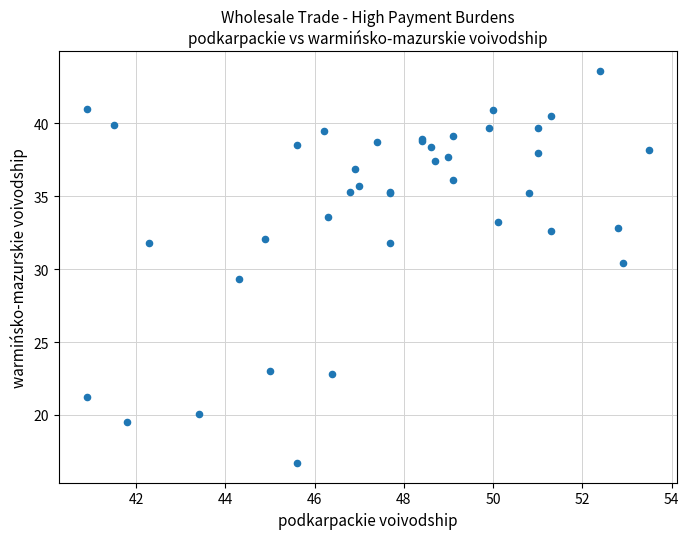

What Y value in the scatter plot is closest to 30?

30.4